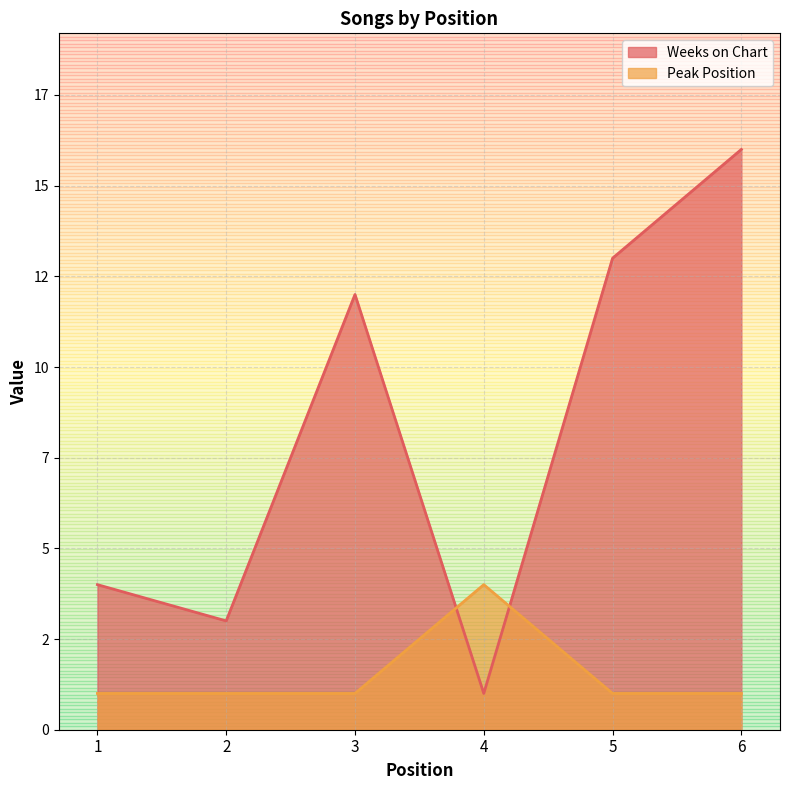

Which series has the largest total across all categories?

Weeks on Chart